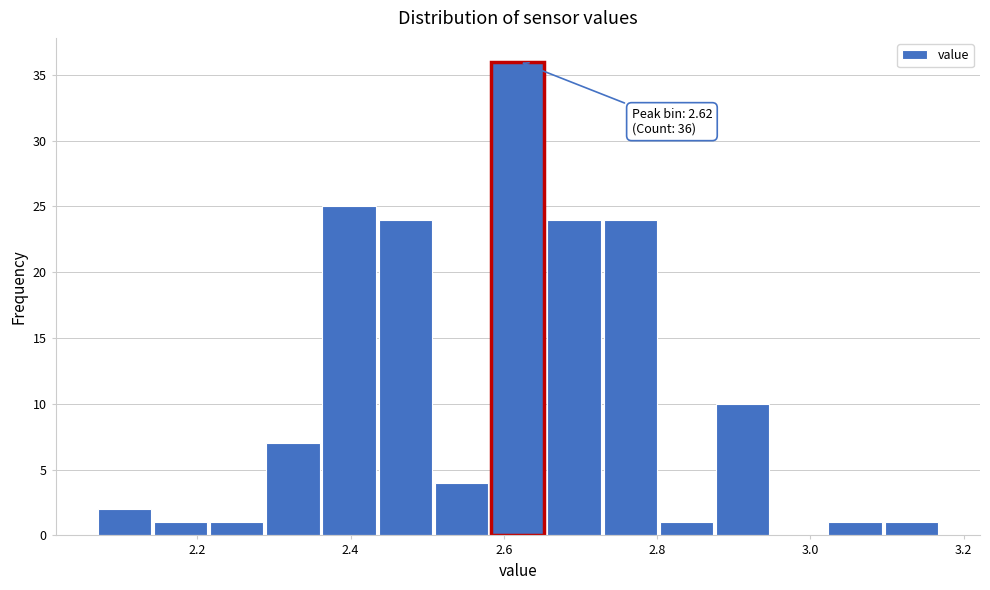

Read against the x-axis, roughly where is the centre of the tallest bar?

2.62